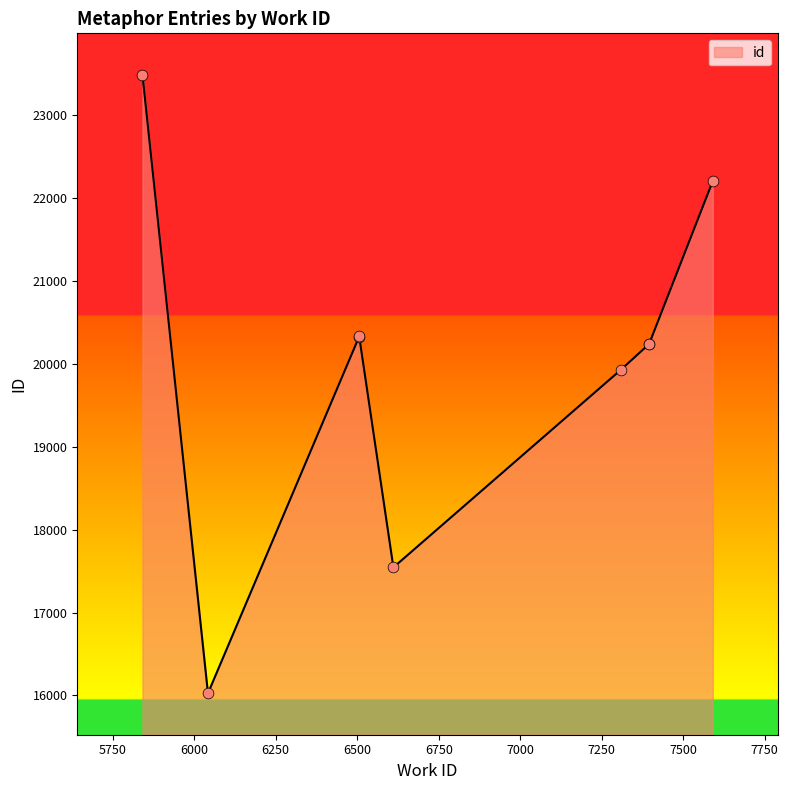

What is the change in value from 6042 to 7591?

+6177